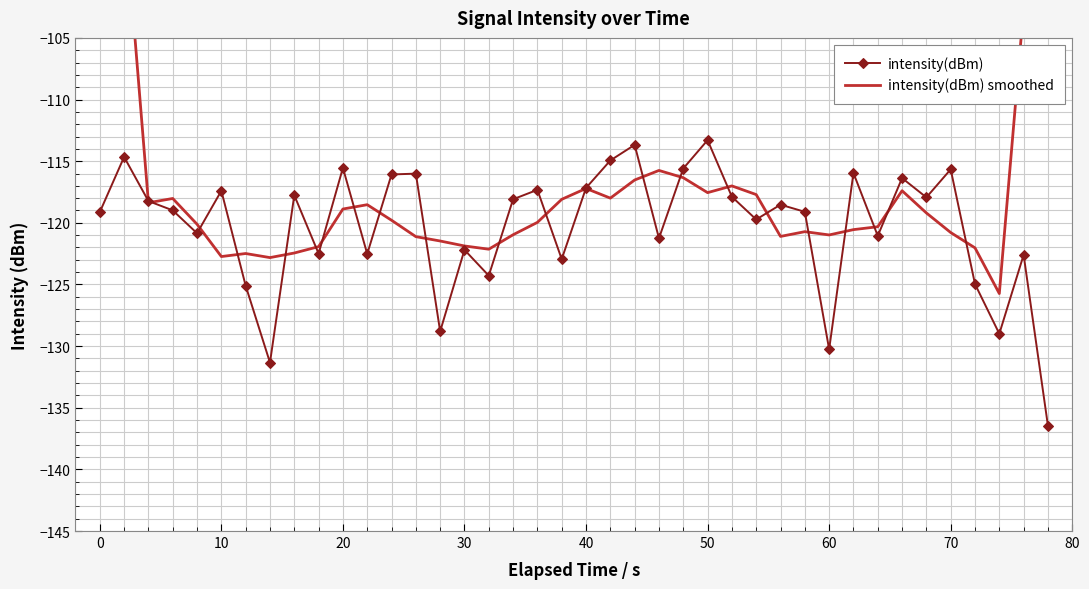

What is the maximum value for intensity(dBm)?

-113.3